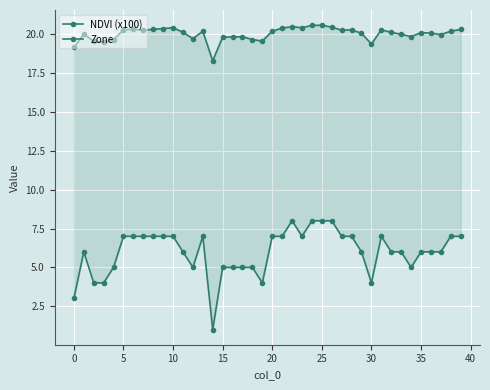

Between 10 and 35, which series saw the biggest shift?

Zone